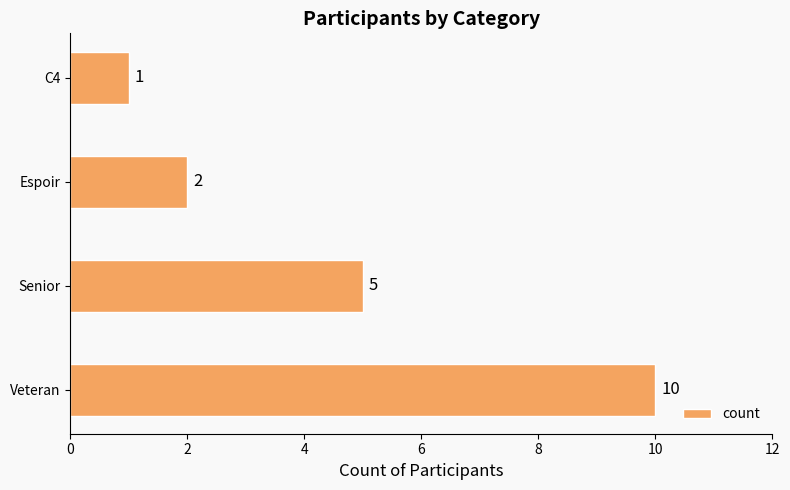

What is the difference between the values at C4 and Veteran?

9